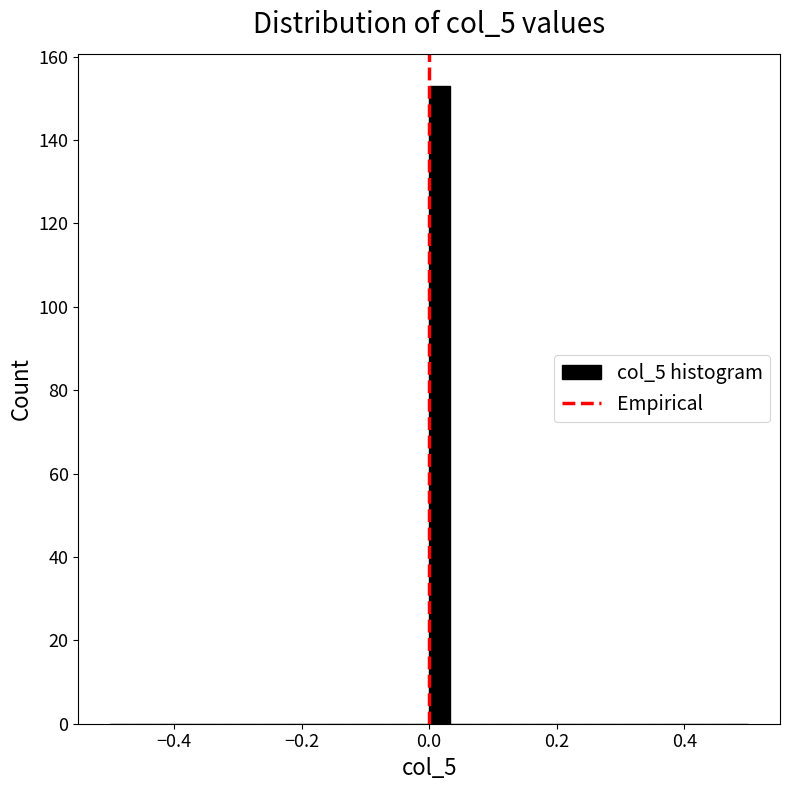

Around what value on the x-axis is the tallest bar? Give the approximate position of its centre, as read against the axis.

0.02